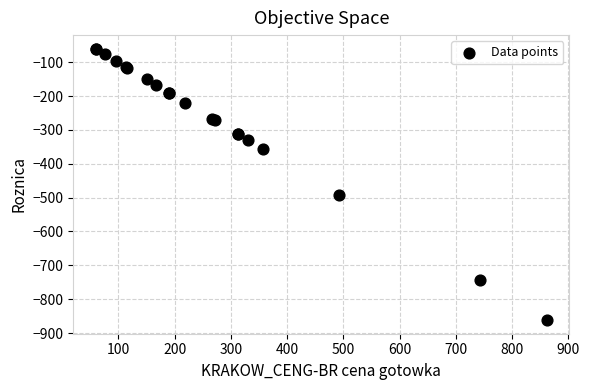

What Y value in the scatter plot is closest to -461?

-492